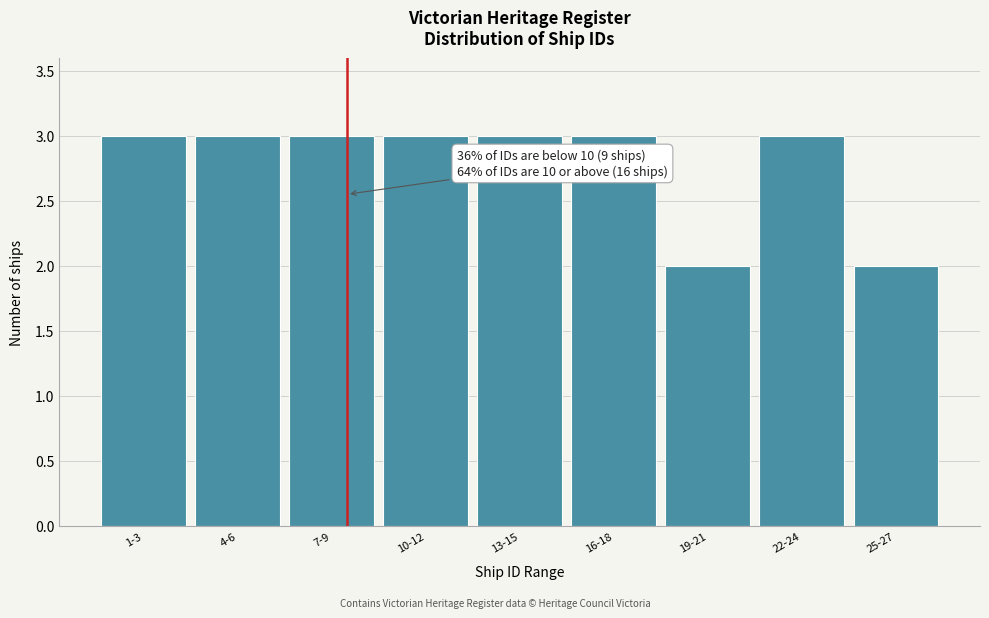

Reading left to right, list all the values displayed in this chart.

1-3=3	4-6=3	7-9=3	10-12=3	13-15=3	16-18=3	19-21=2	22-24=3	25-27=2